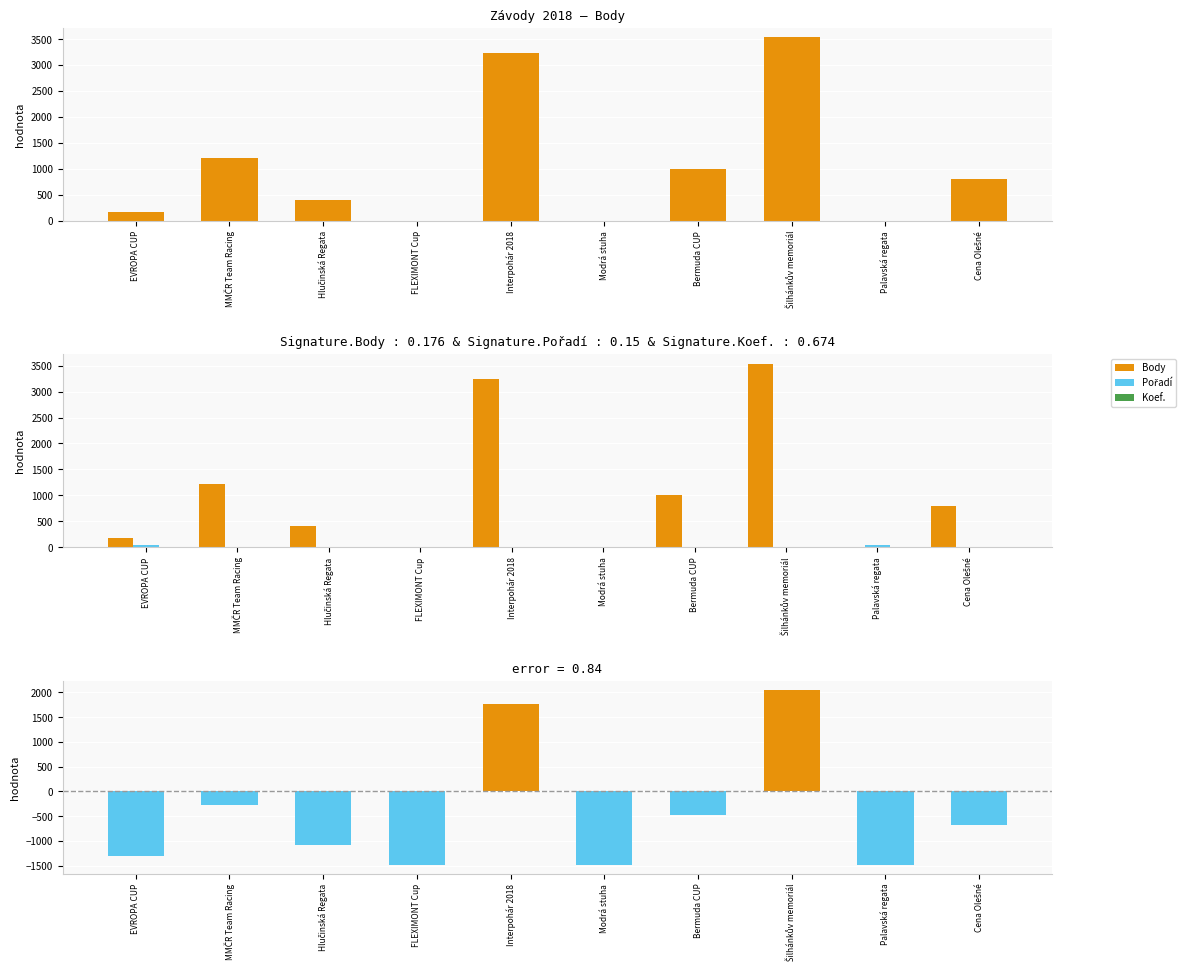

True or false: Body has a value of 404.0 at Hlučinská Regata.

True